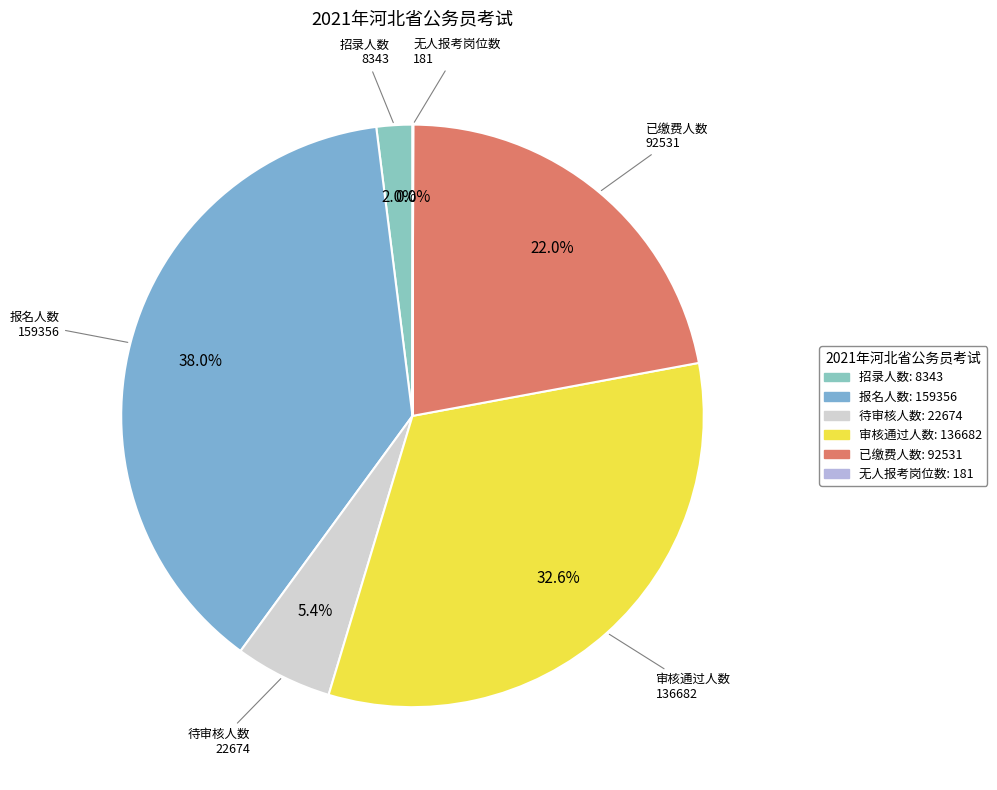

Is there a majority slice in this chart?

No